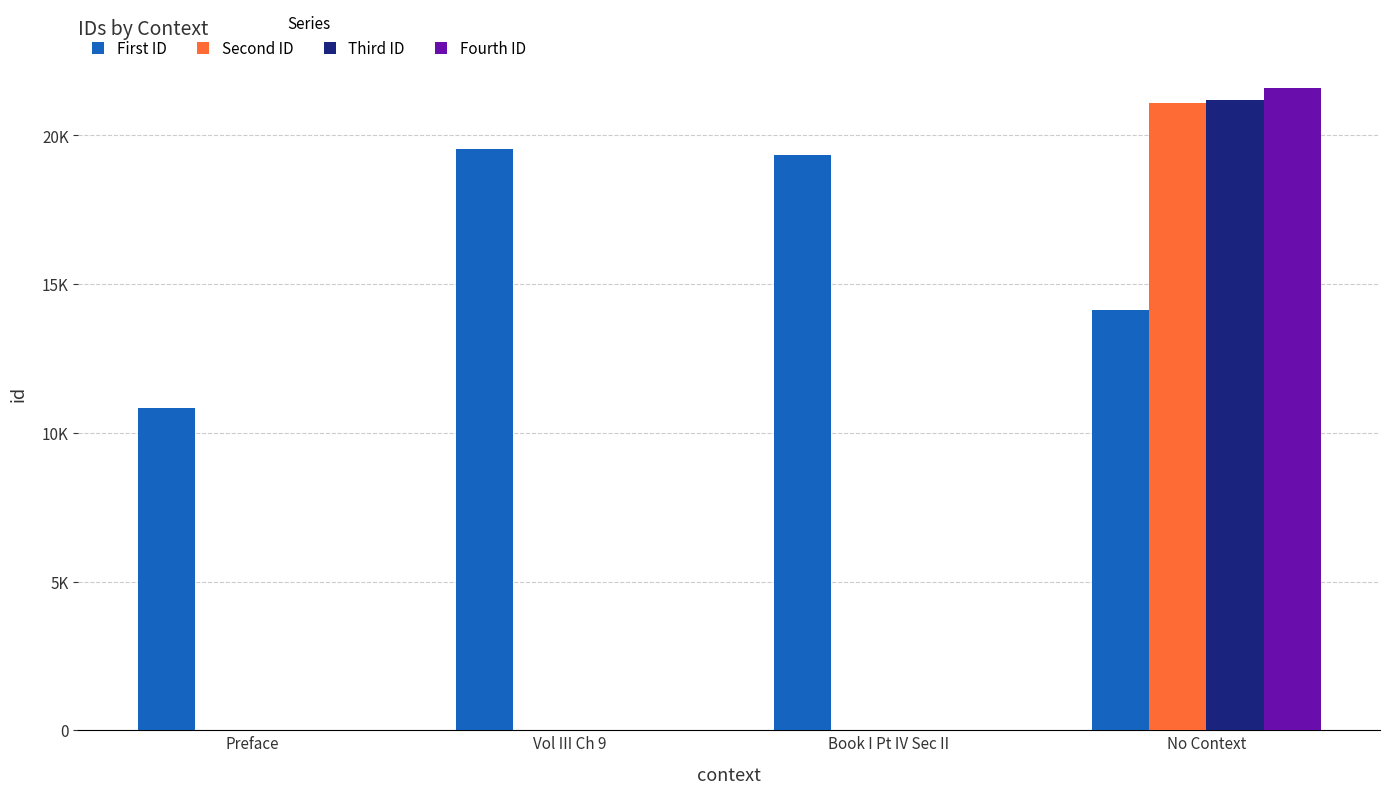

Does the chart contain stacked bars?

No